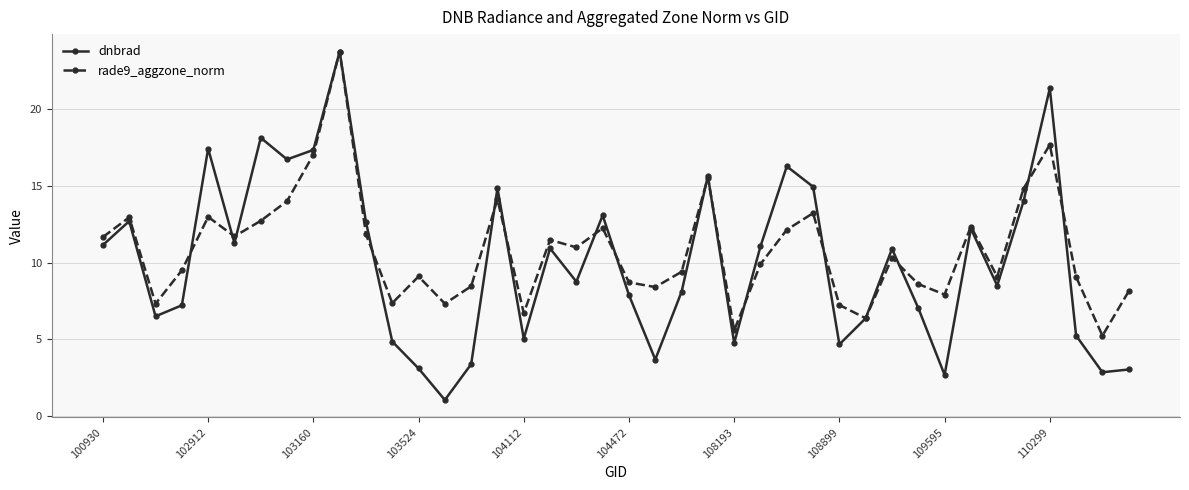

What are all the series names shown in the legend?

dnbrad, rade9_aggzone_norm